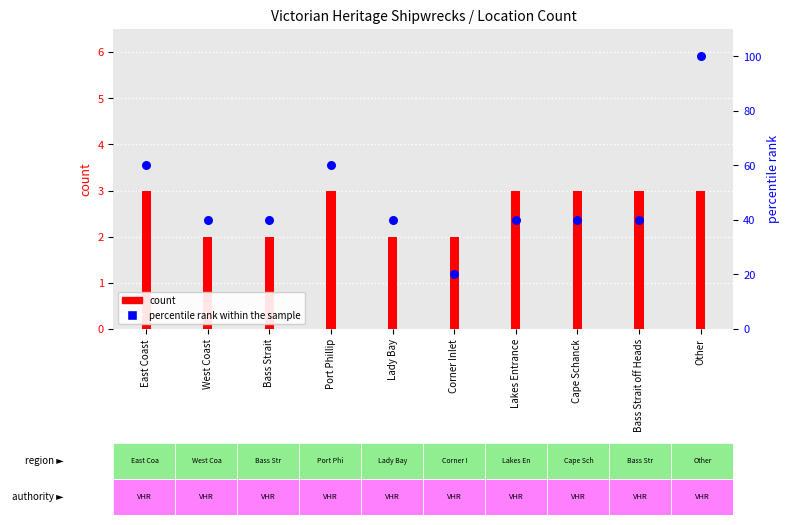

Which series has the largest Y range (max minus min)?

percentile rank within the sample